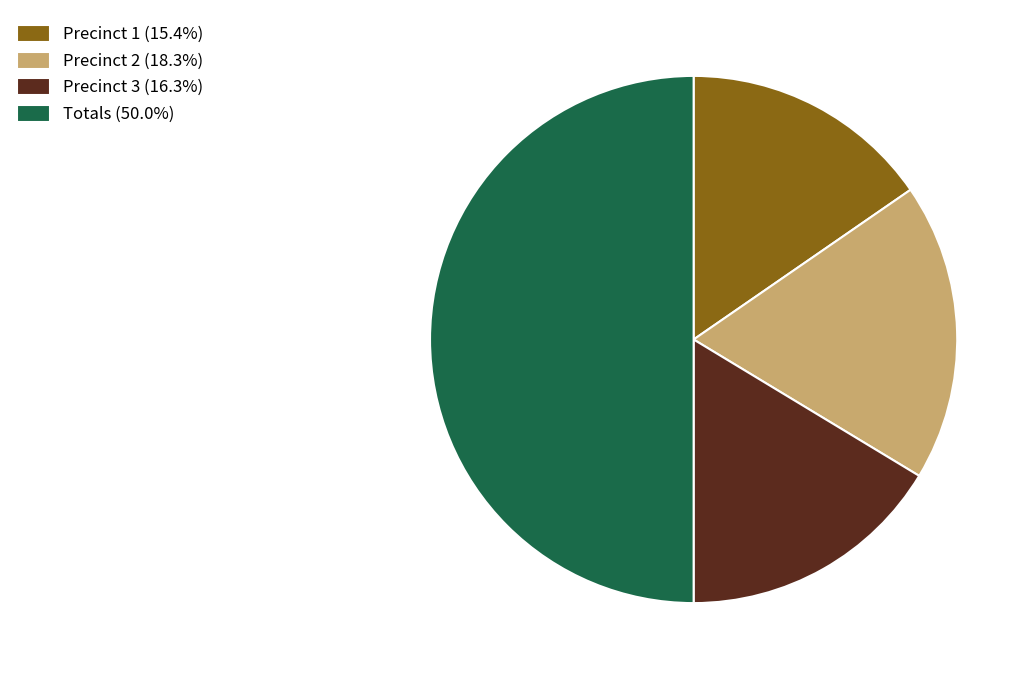

Is the sum of Totals (50.0%) and Precinct 2 (18.3%) greater than half?

Yes